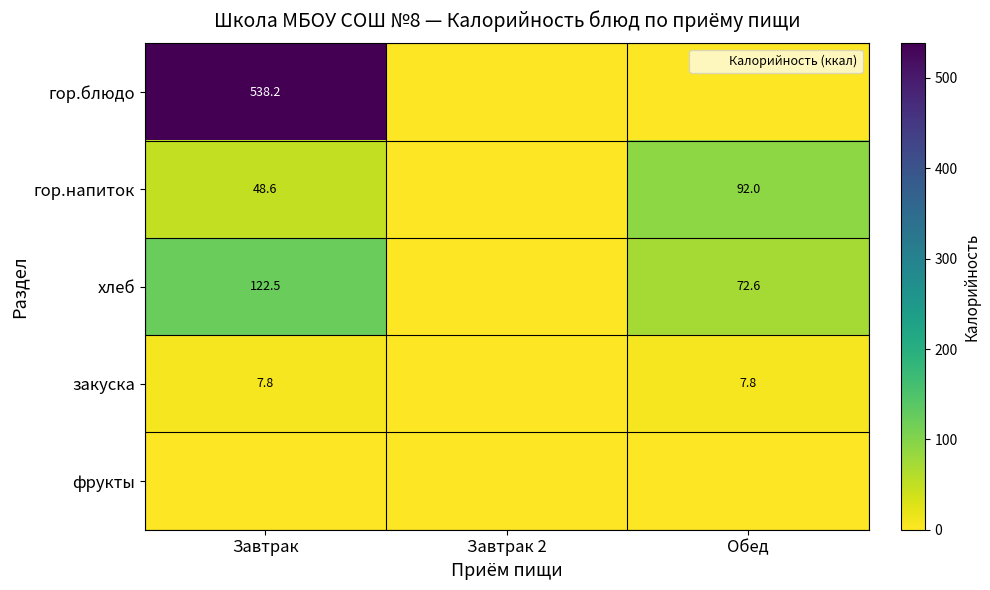

What is the sum of the закуска values at Обед and Завтрак 2?

7.8